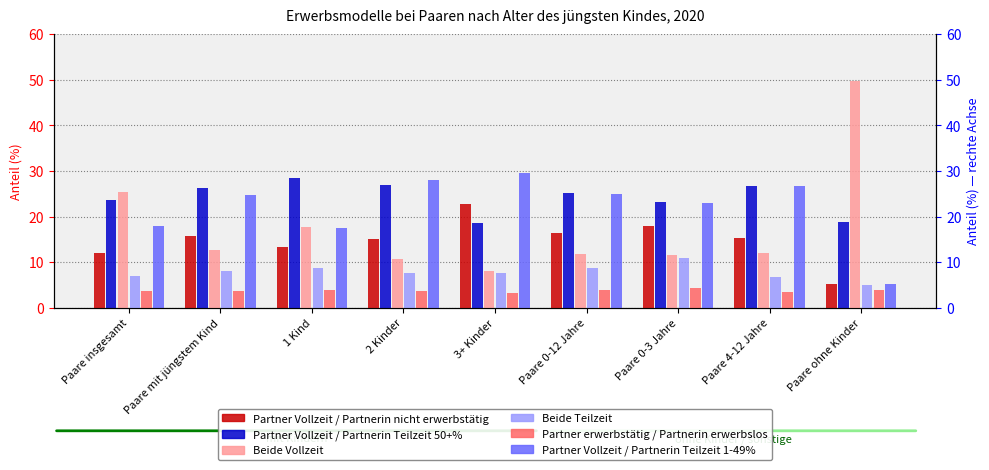

Reading right to left, what are all the values shown in this chart?

Partner Vollzeit / Partnerin nicht erwerbstätig: 5.2	15.2	17.8	16.4	22.8	15.1	13.4	15.7	12.1
Partner Vollzeit / Partnerin Teilzeit 50+%: 18.8	26.7	23.3	25.1	18.6	27.0	28.4	26.2	23.6
Beide Vollzeit: 49.6	12.0	11.6	11.8	8.0	10.6	17.8	12.7	25.5
Beide Teilzeit: 5.1	6.7	10.9	8.6	7.7	7.5	8.7	8.0	7.0
Partner erwerbstätig / Partnerin erwerbslos: 3.9	3.5	4.3	3.9	3.1	3.6	4.0	3.7	3.7
Partner Vollzeit / Partnerin Teilzeit 1-49%: 5.2	26.7	23.0	25.0	29.5	28.0	17.5	24.6	17.9